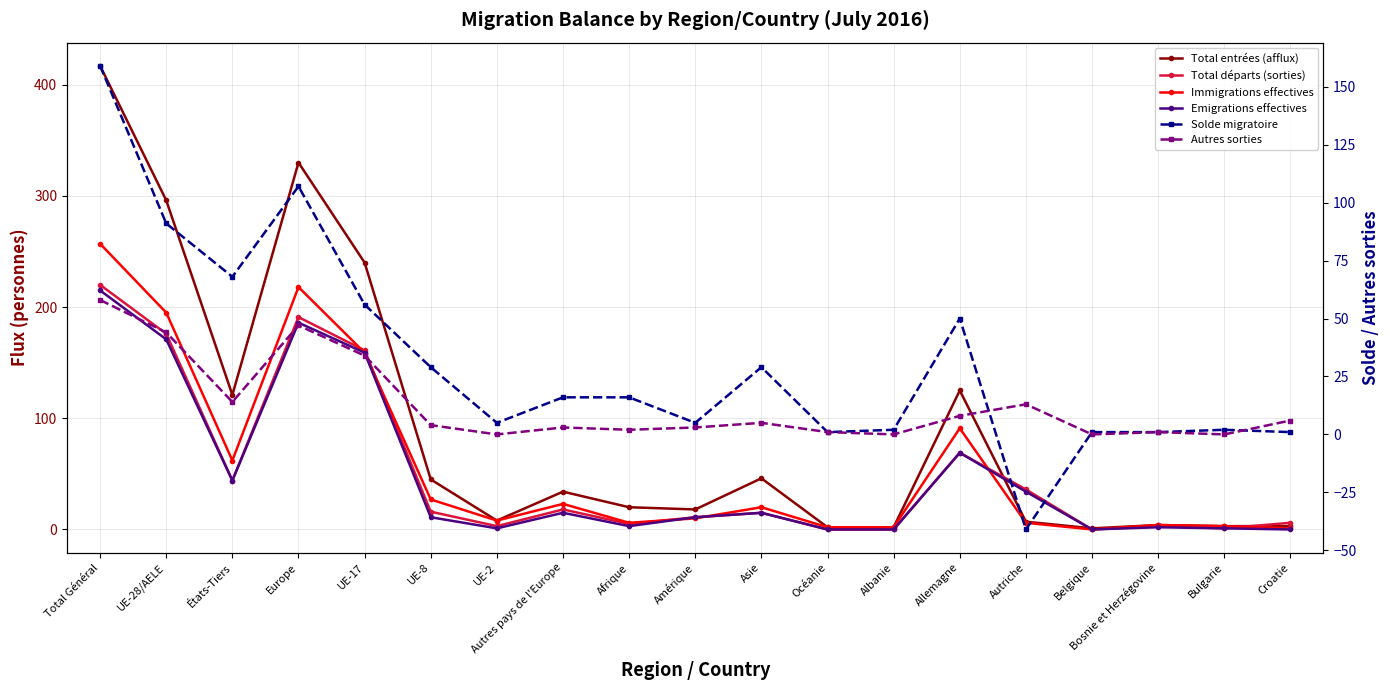

At which label does Emigrations effectives first exceed 11?

Total Général